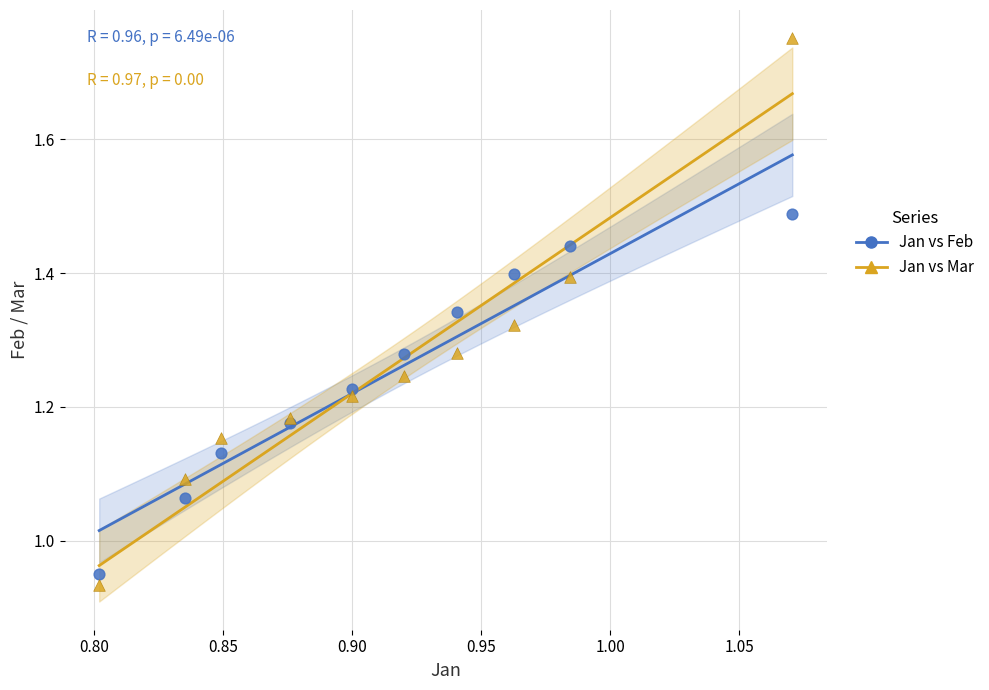

What is the X range (max minus min) for the scatter plot?

0.3